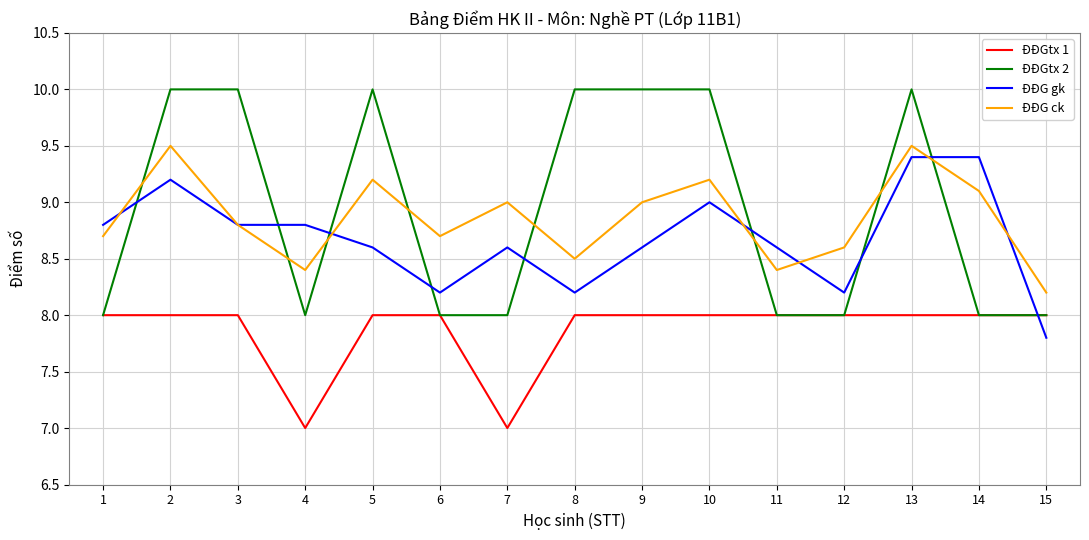

True or false: ĐĐG ck has more than 2 points higher than both neighbors.

True